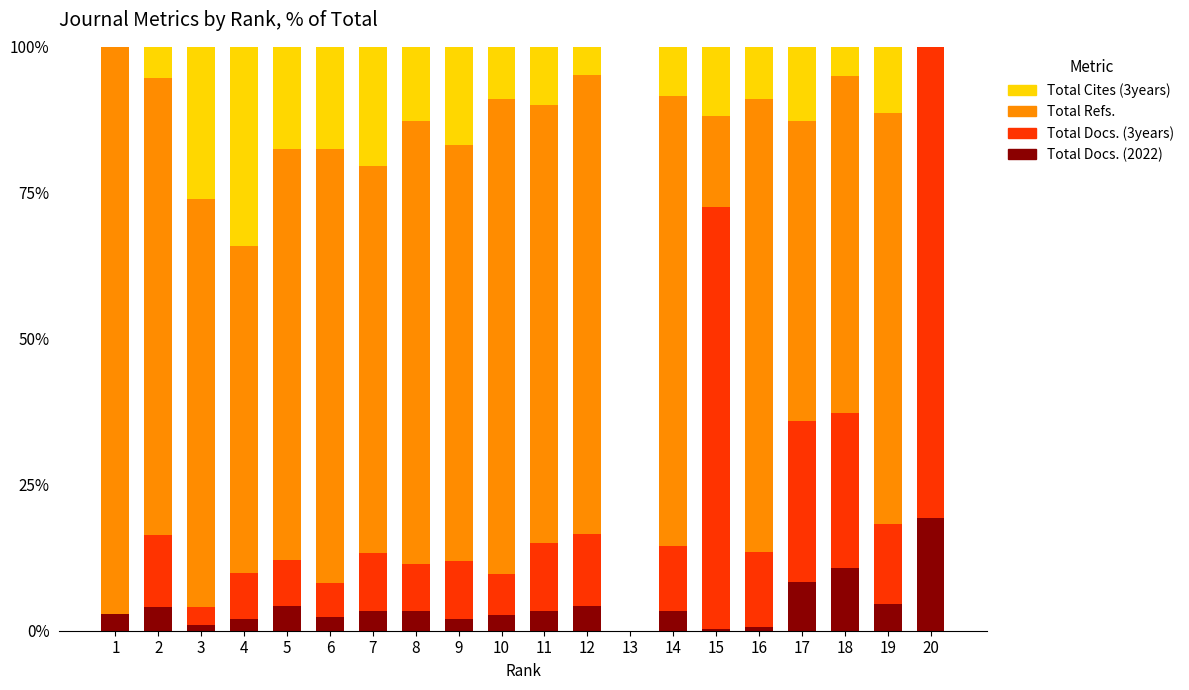

What is the highest value of the Total Docs. (2022) series?

19.4